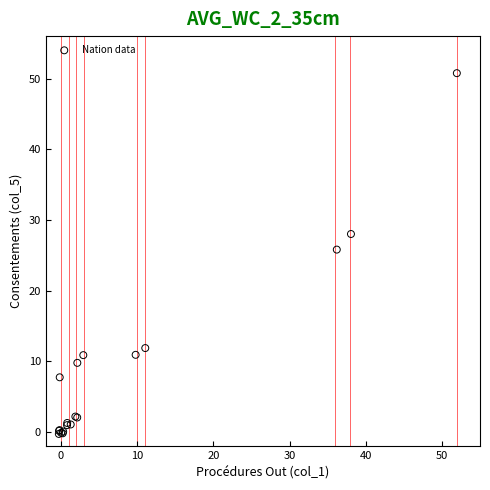

What Y value in the scatter plot is closest to 25?

25.8